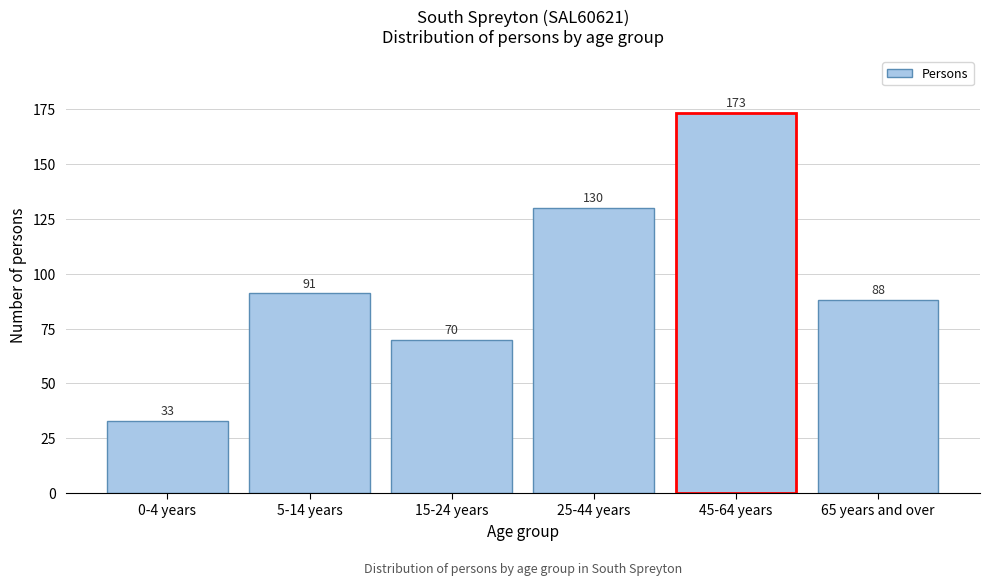

Reading right to left, list all the values displayed in this chart.

65 years and over=88	45-64 years=173	25-44 years=130	15-24 years=70	5-14 years=91	0-4 years=33